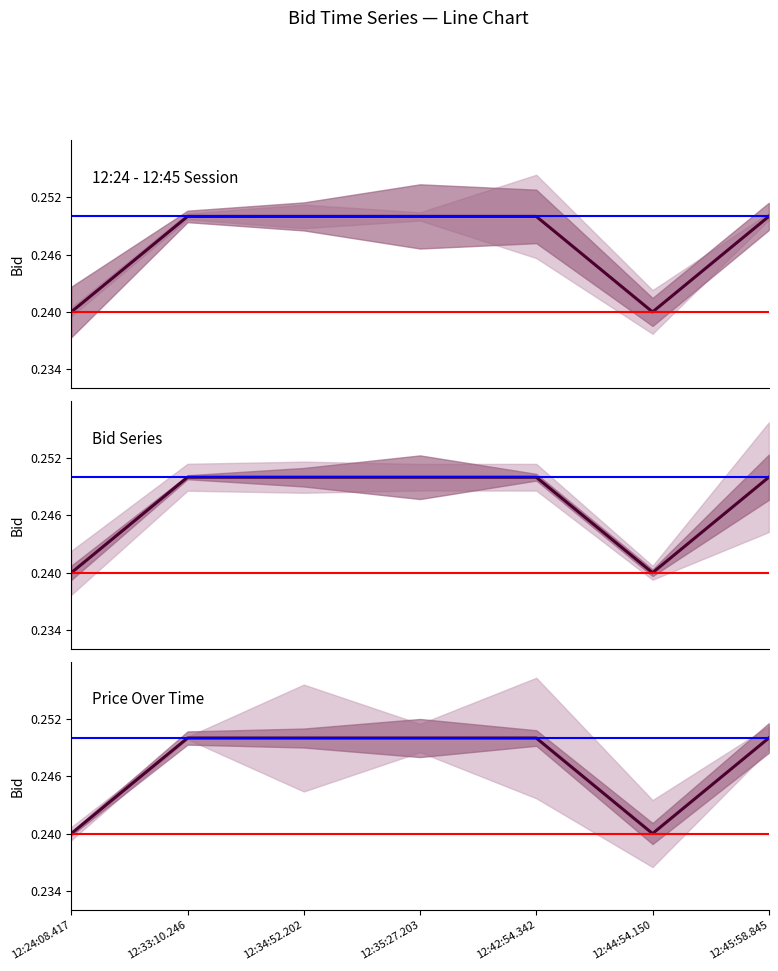

Count the values in the range 0 to 1.

7